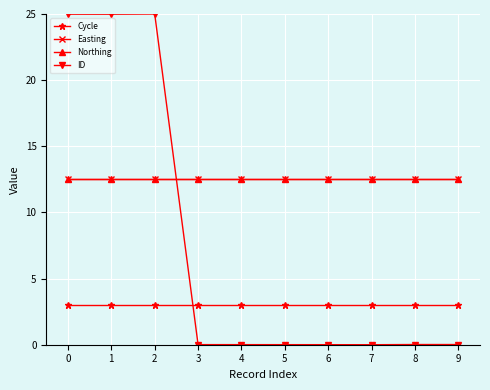

How many intersections are there between ID and Northing?

1